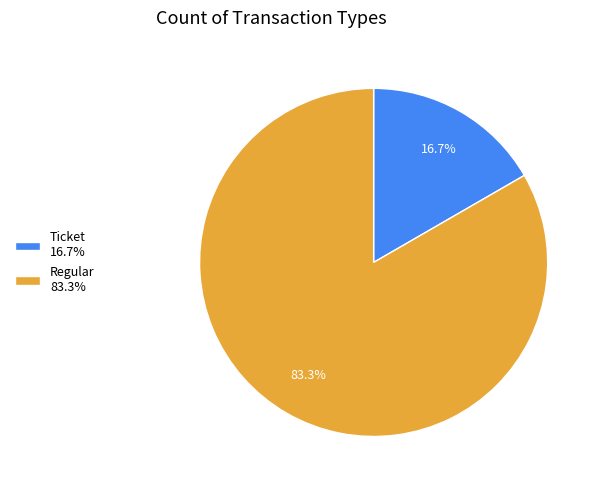

Is there a majority slice in this chart?

Yes